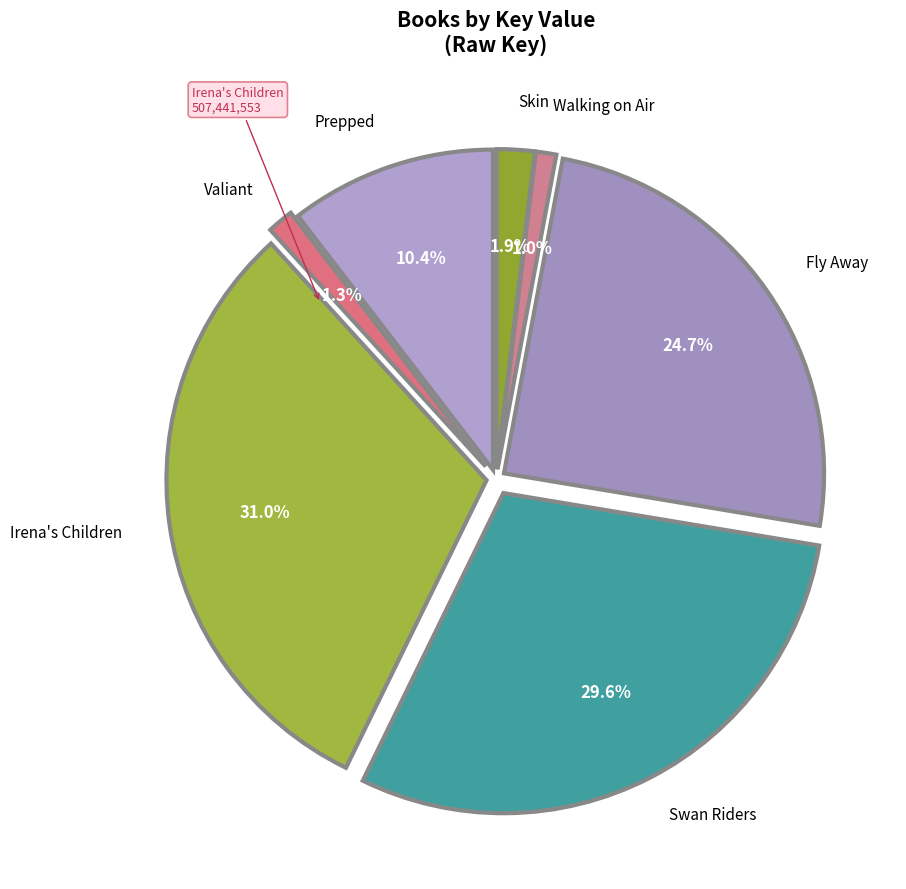

Which slice is the largest?

Irena's Children